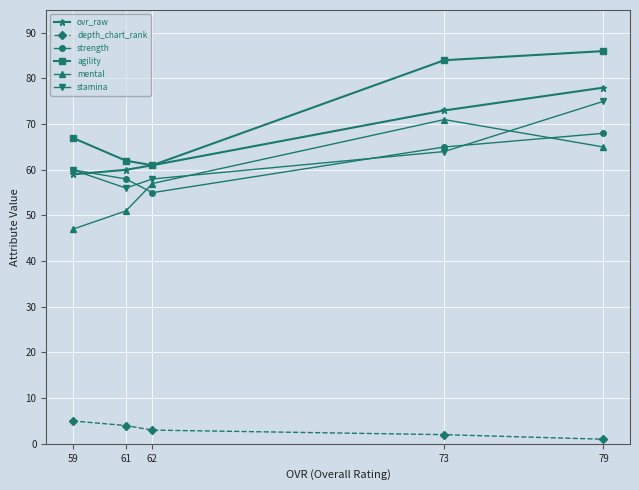

What are all the series names shown in the legend?

ovr_raw, depth_chart_rank, strength, agility, mental, stamina